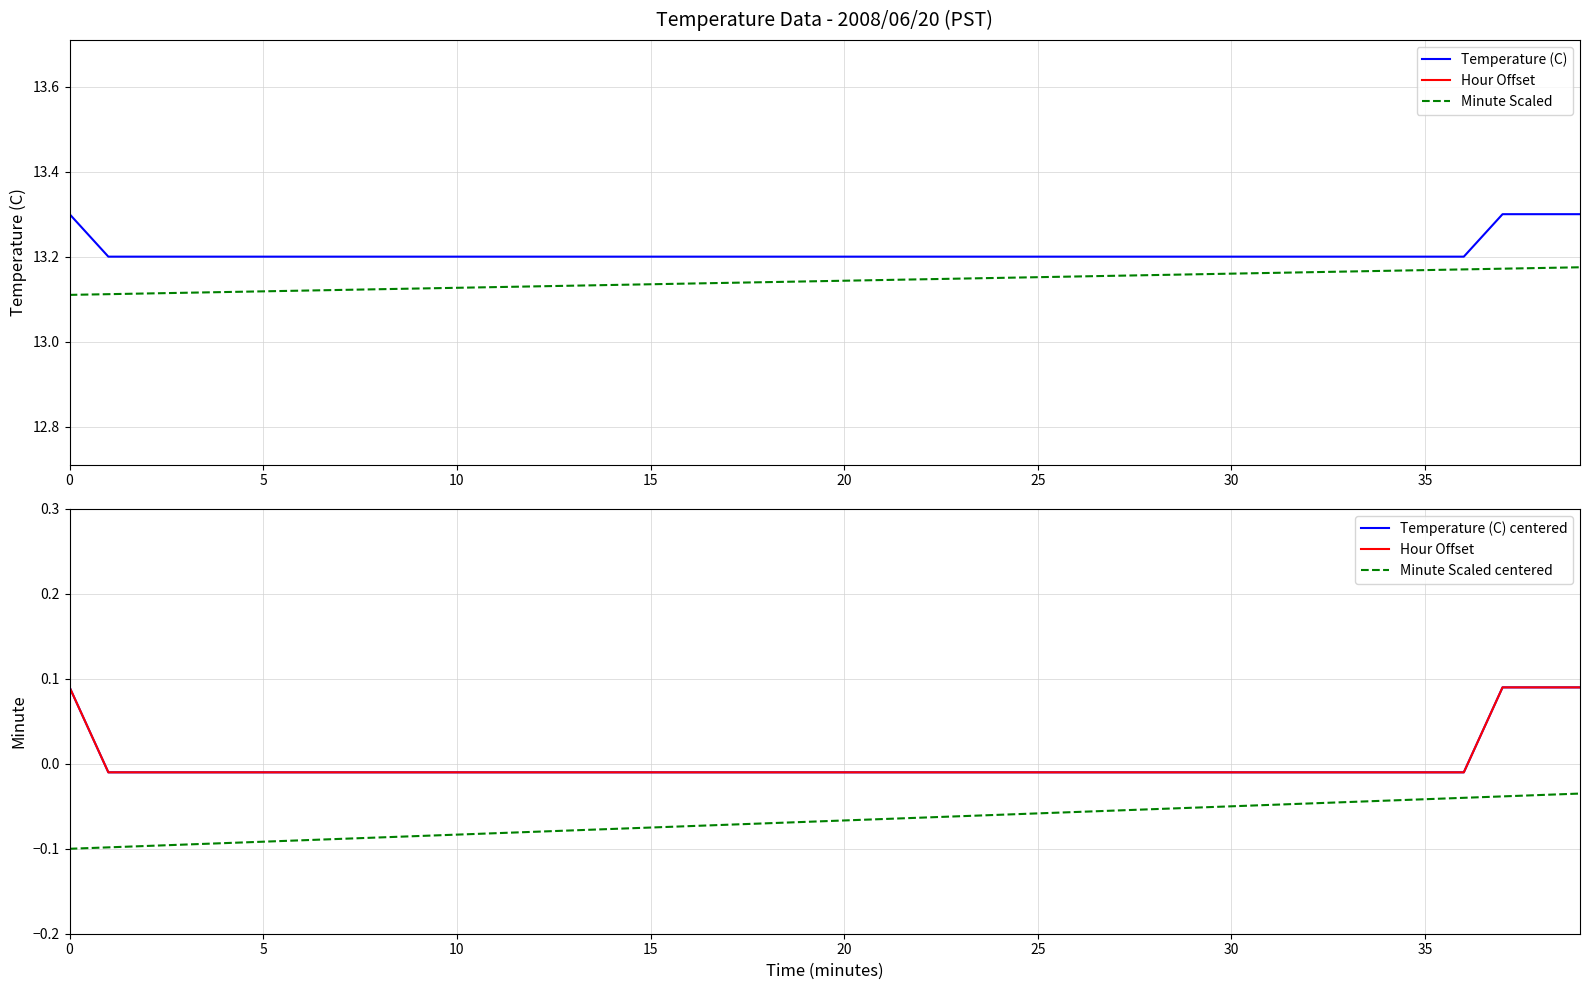

Does the chart have visible grid lines?

Yes